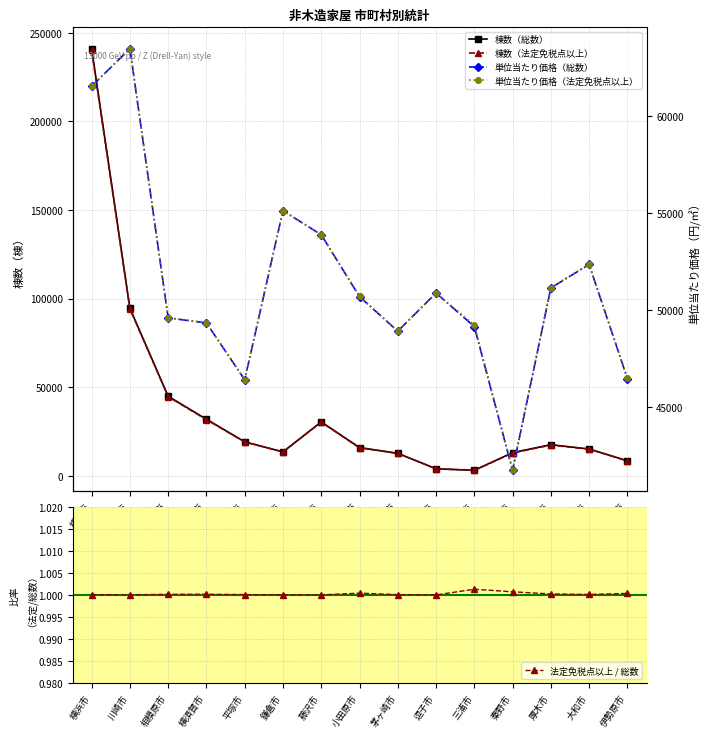

How many lines are shown in the chart?

5